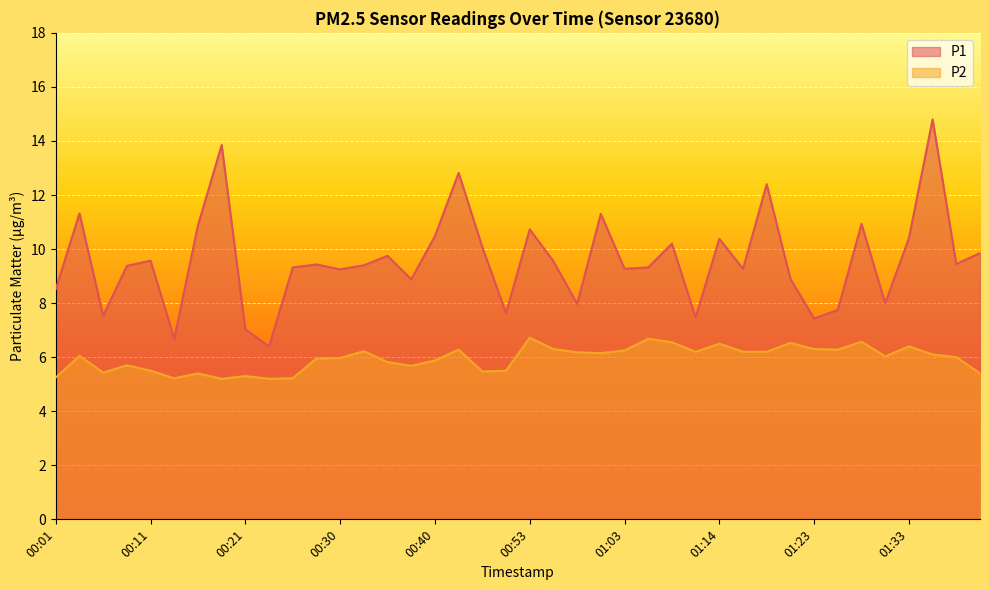

True or false: P2 has more than 1 interior local peaks.

True